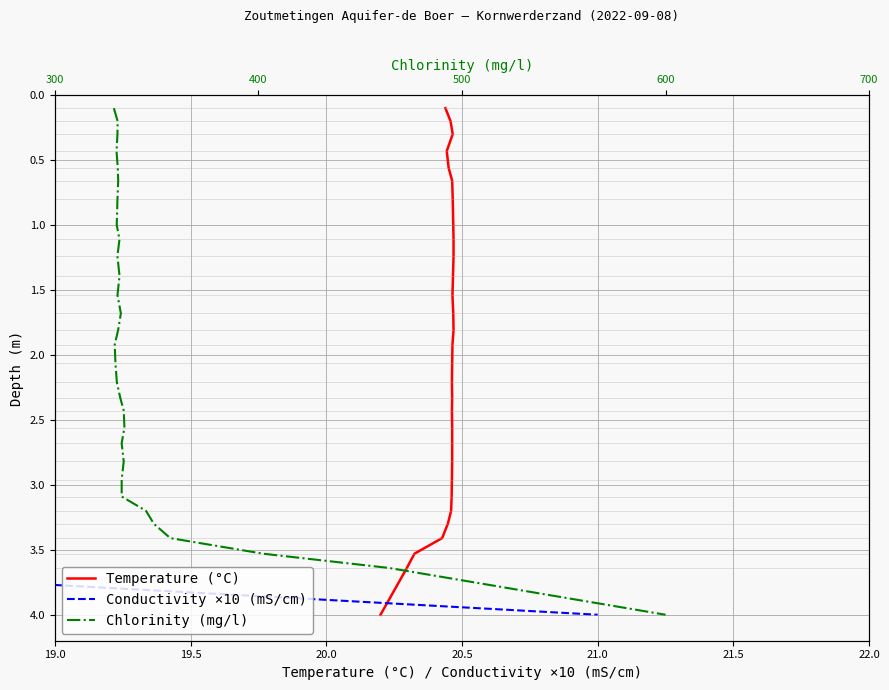

How many categories are shown in the chart?

30